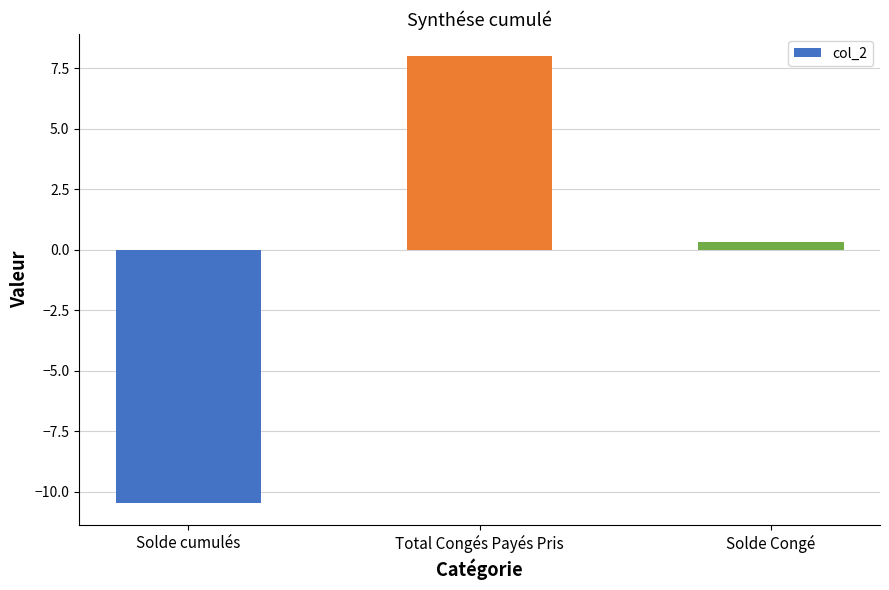

Rank the categories by value from lowest to highest.

Solde cumulés, Solde Congé, Total Congés Payés Pris